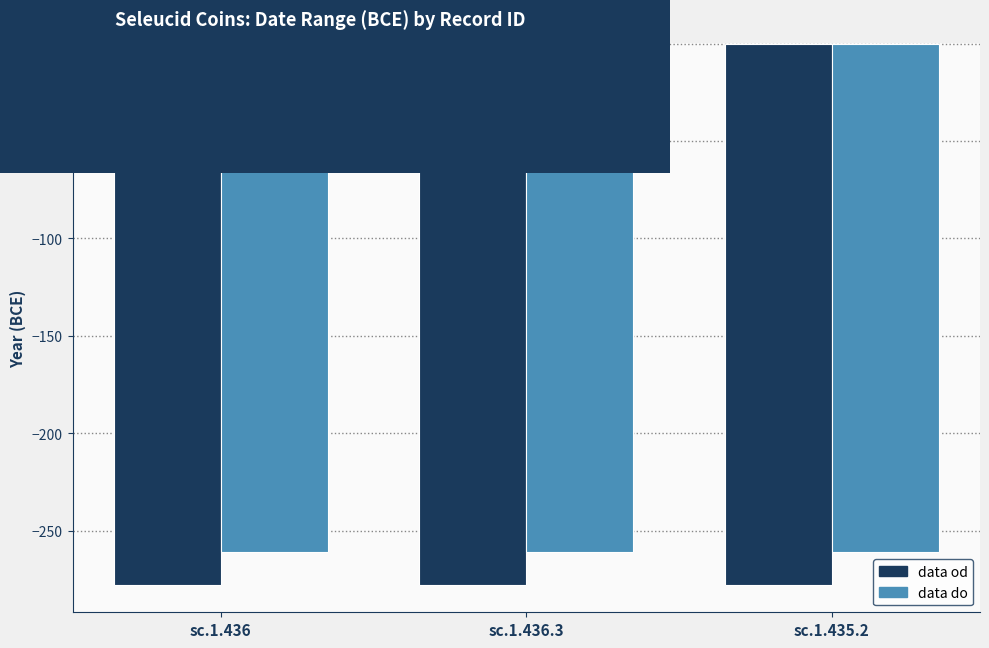

What are all the series names shown in the legend?

data od, data do